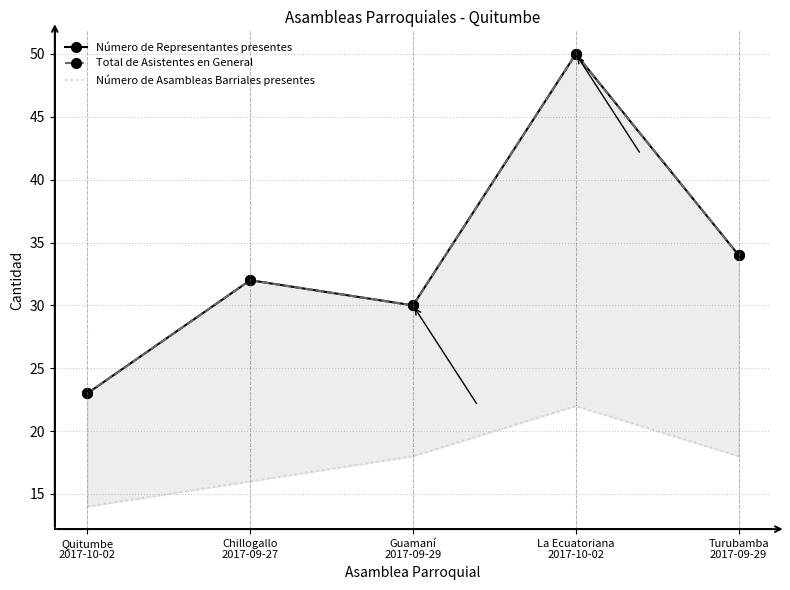

Between Quitumbe
2017-10-02 and Guamaní
2017-09-29, which is larger?

Guamaní
2017-09-29